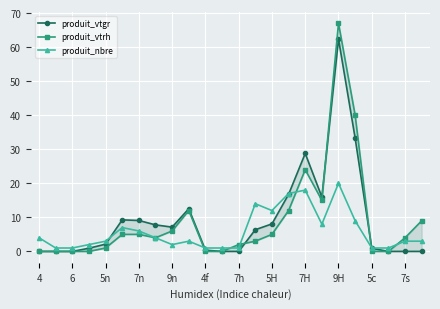

True or false: produit_nbre and produit_vtgr intersect in this chart.

True